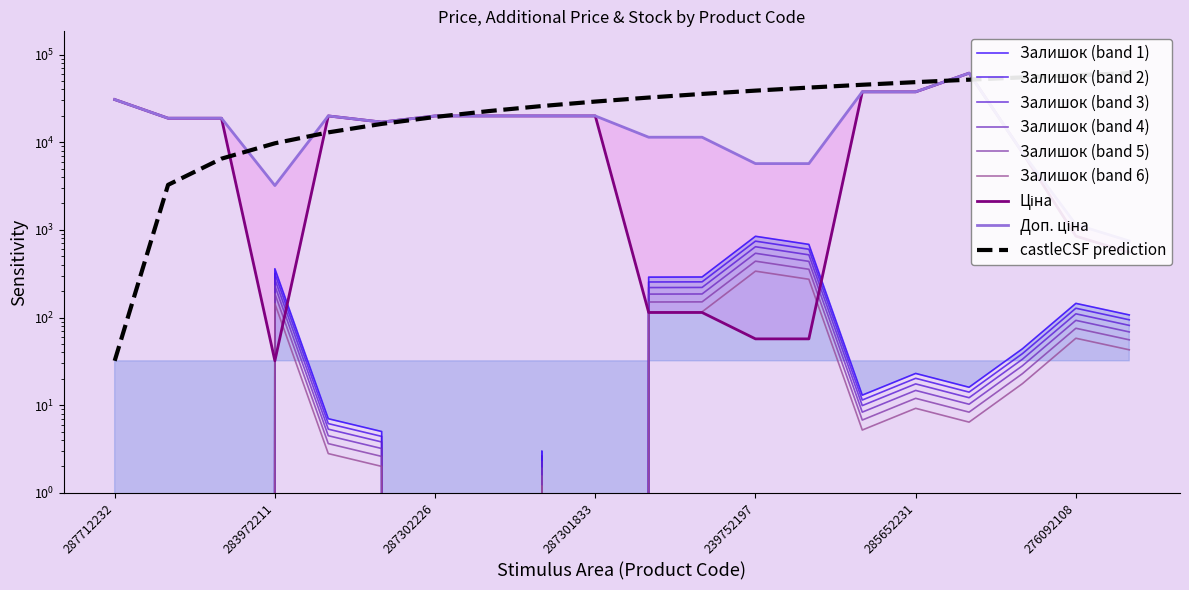

Does the chart have visible grid lines?

No